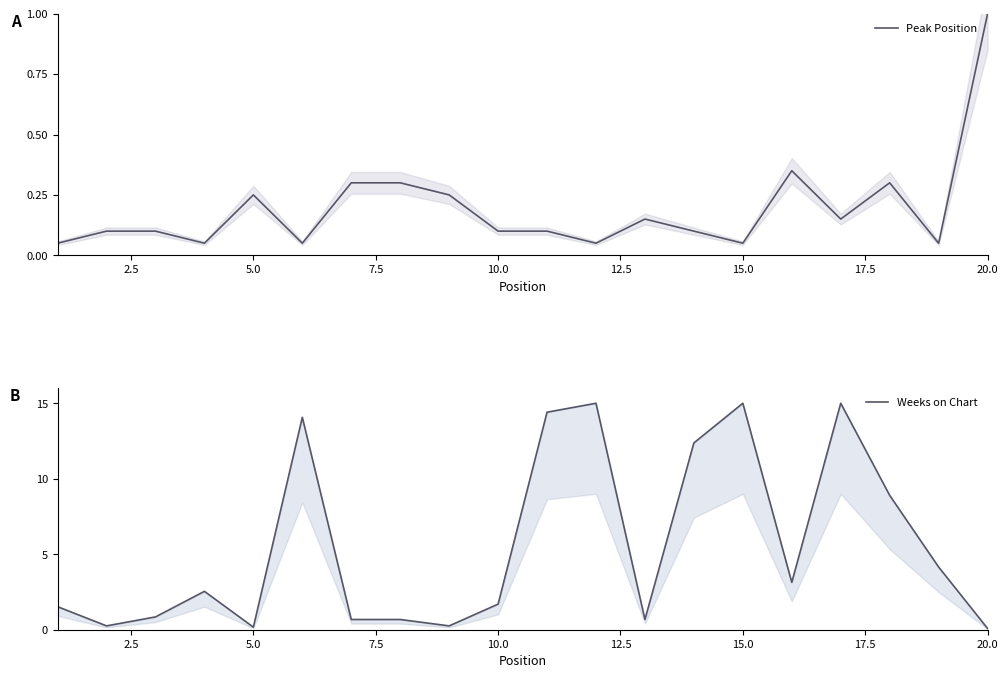

At which category is the sum across all series the highest?

16